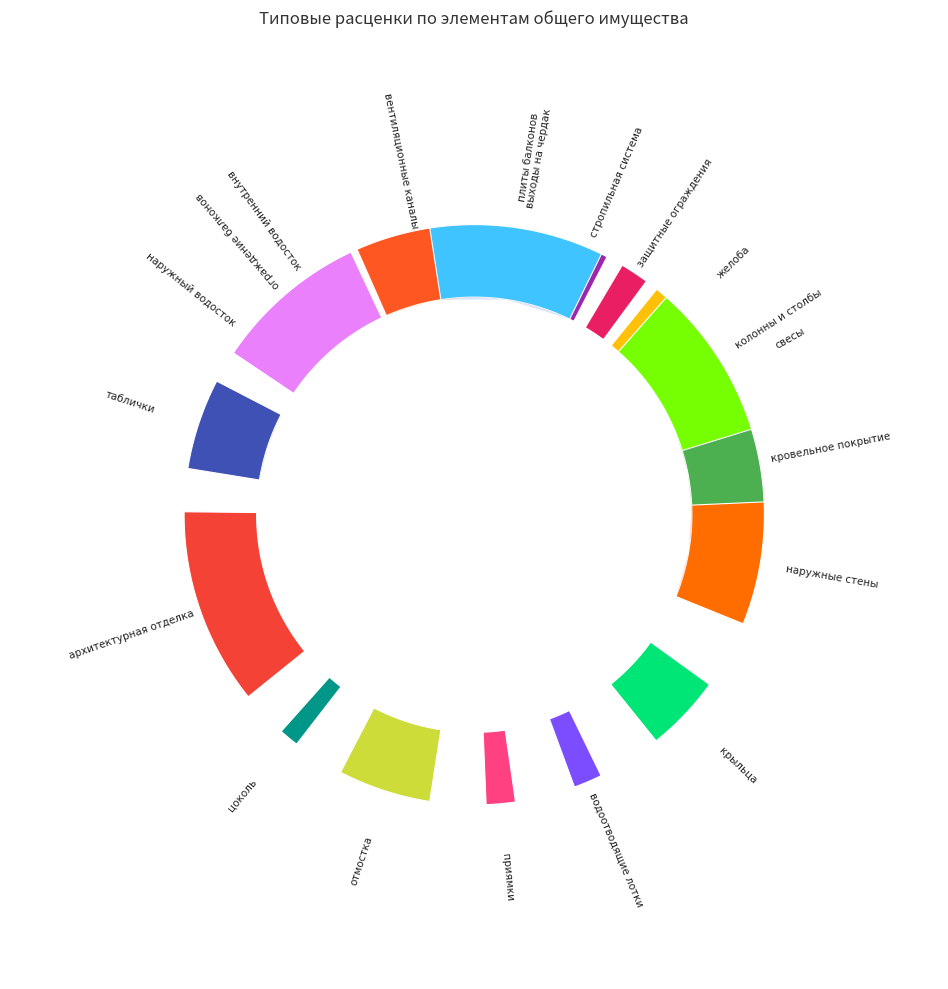

To the nearest percent, what is the average slice percentage?

5%